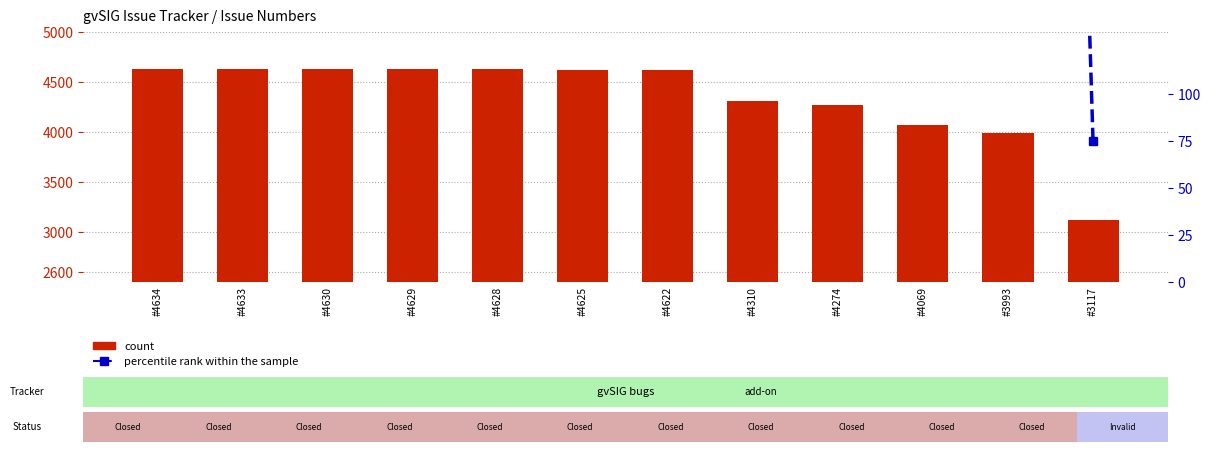

What is the spread (max minus min) of values at #4069?

2425.1